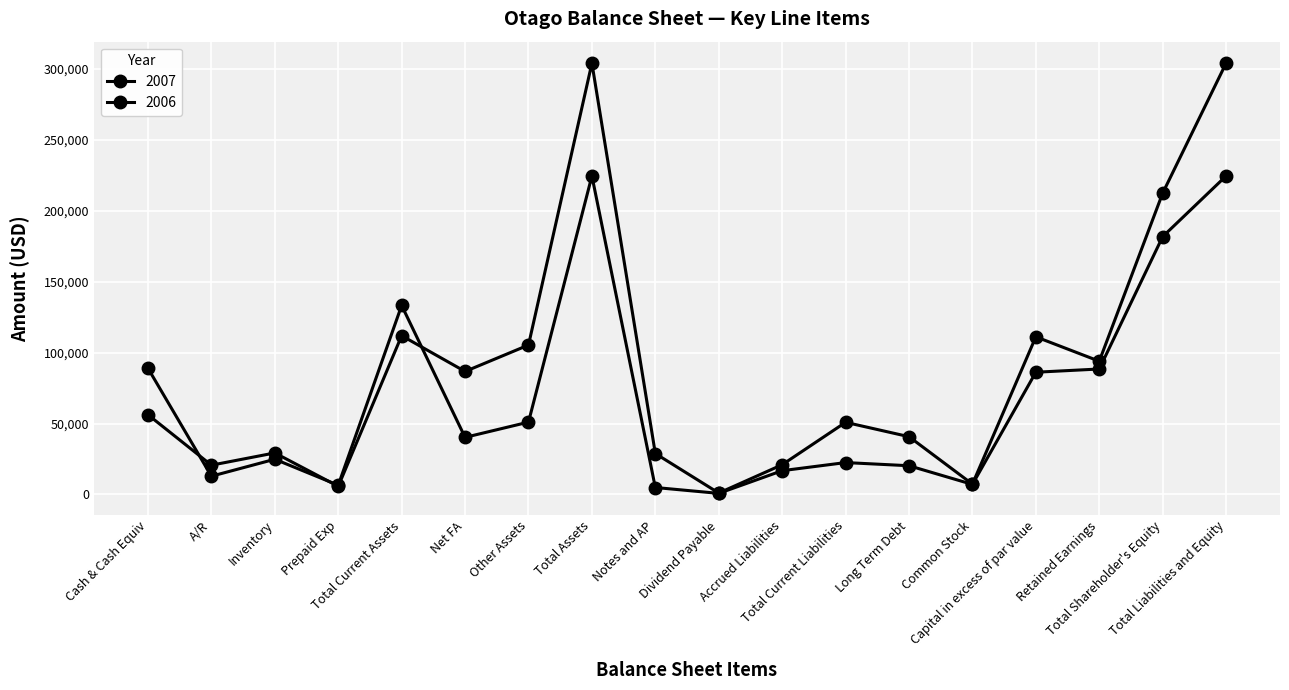

True or false: 2006 has more than 0 interior local peaks.

True